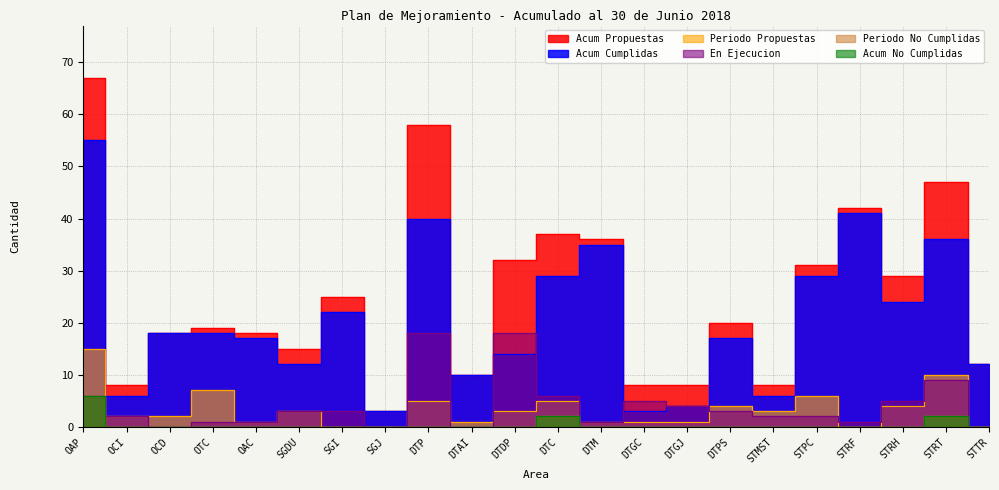

Where is the first local maximum for Acum Propuestas?

OTC